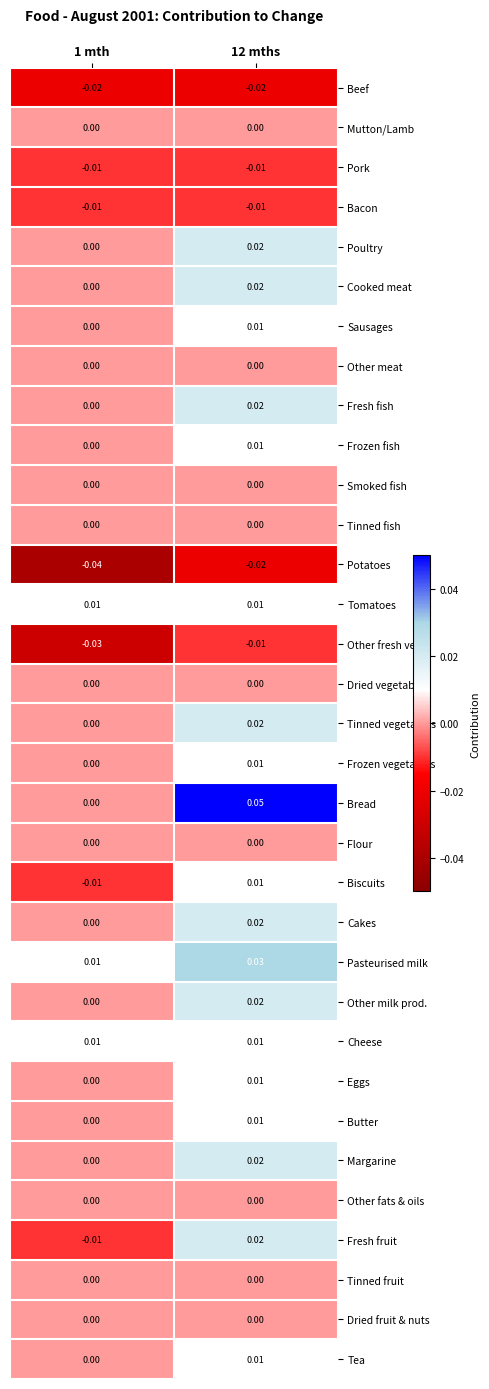

At which category does the chart reach its peak across all series?

12 mths